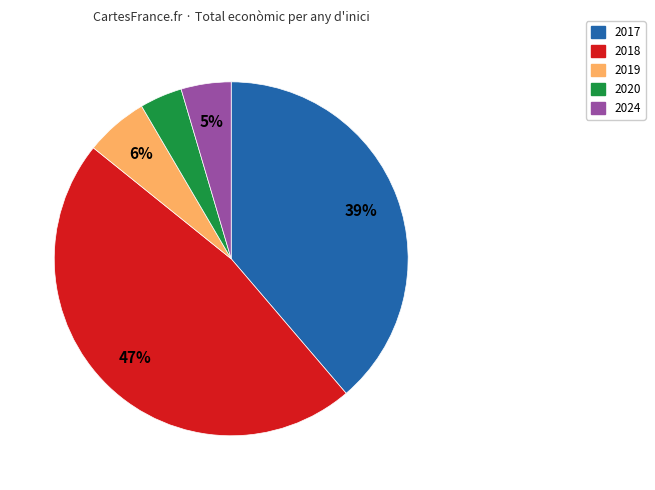

To the nearest percent, what is the average slice percentage?

20%